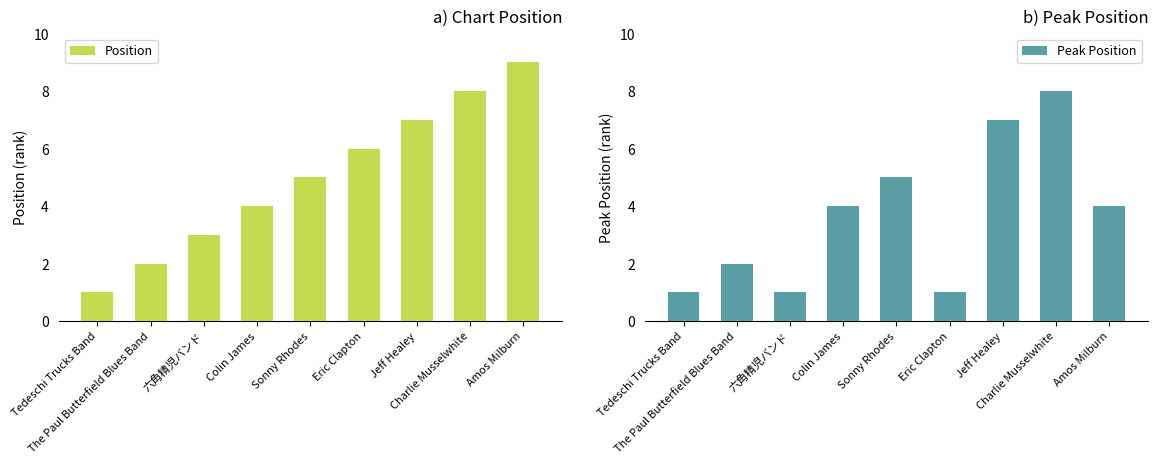

List the series in order of their overall mean, highest first.

Position, Peak Position